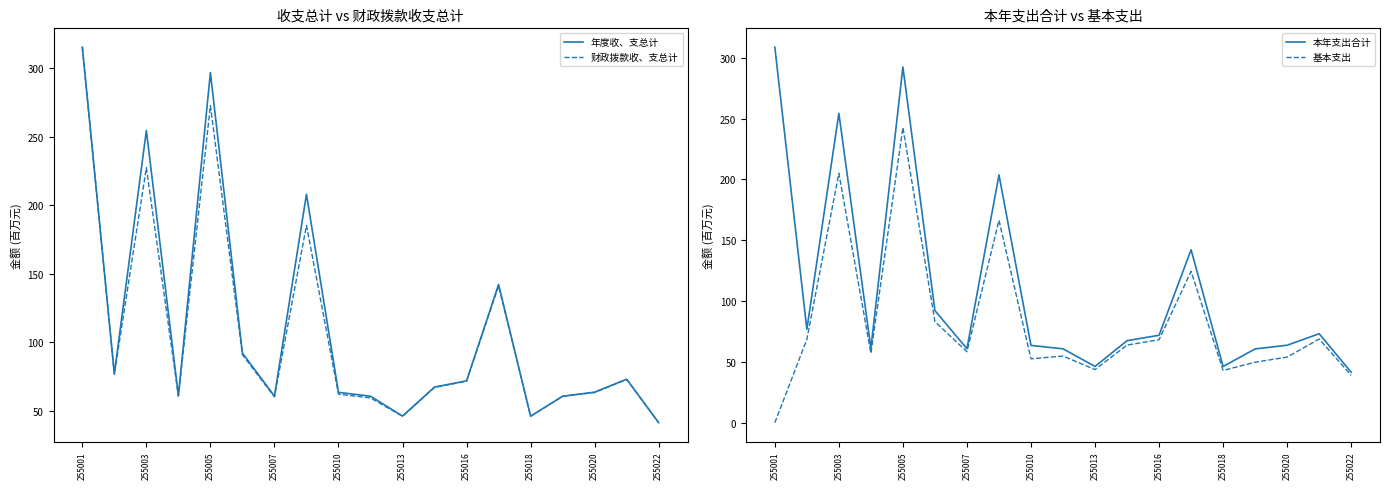

The value of 基本支出 at 17 is 116.3. True or false?

False